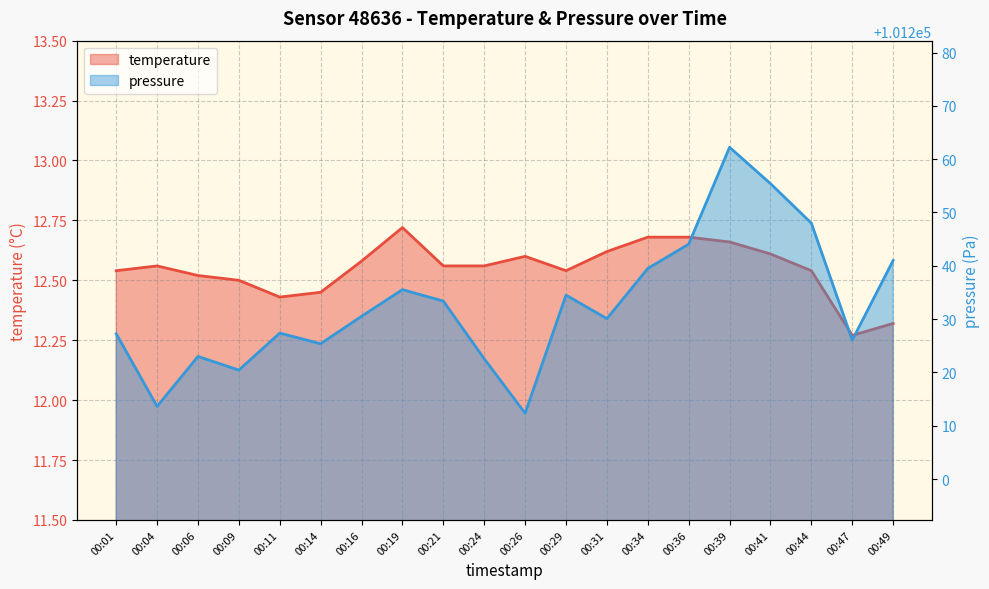

Count the temperature values in the range 12 to 13.

20